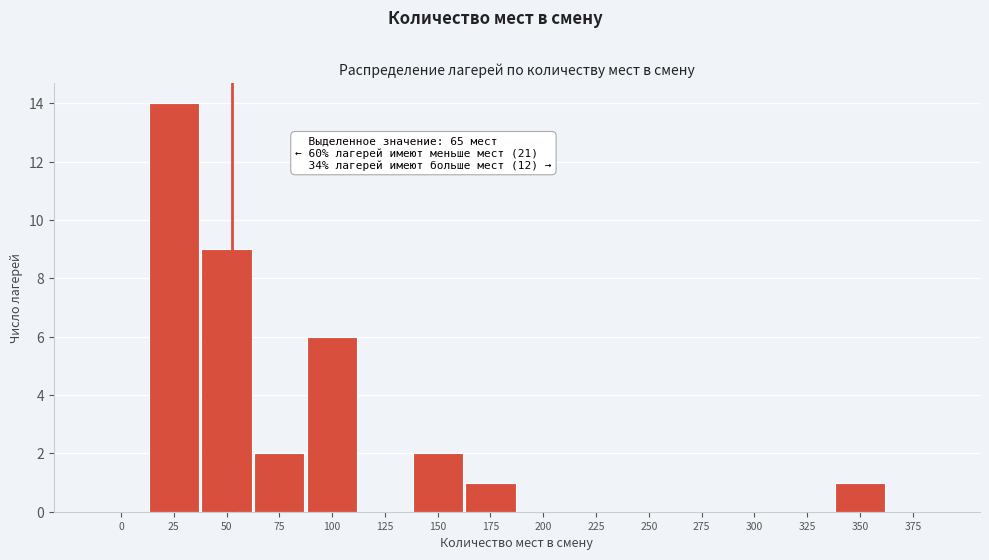

Reading left to right, transcribe all the data shown in this chart.

0=0	25=14	50=9	75=2	100=6	125=0	150=2	175=1	200=0	225=0	250=0	275=0	300=0	325=0	350=1	375=0